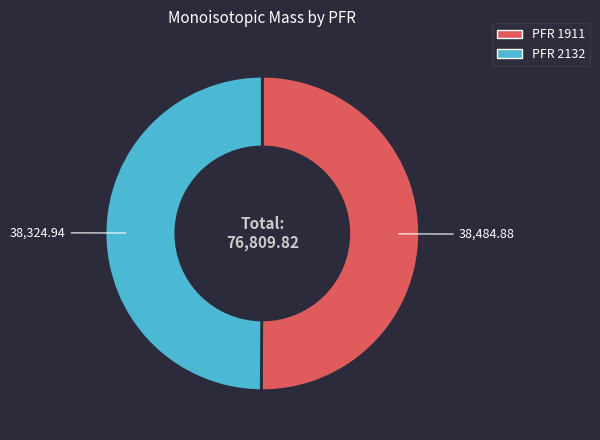

True or false: PFR 1911 accounts for 50% of the total.

True